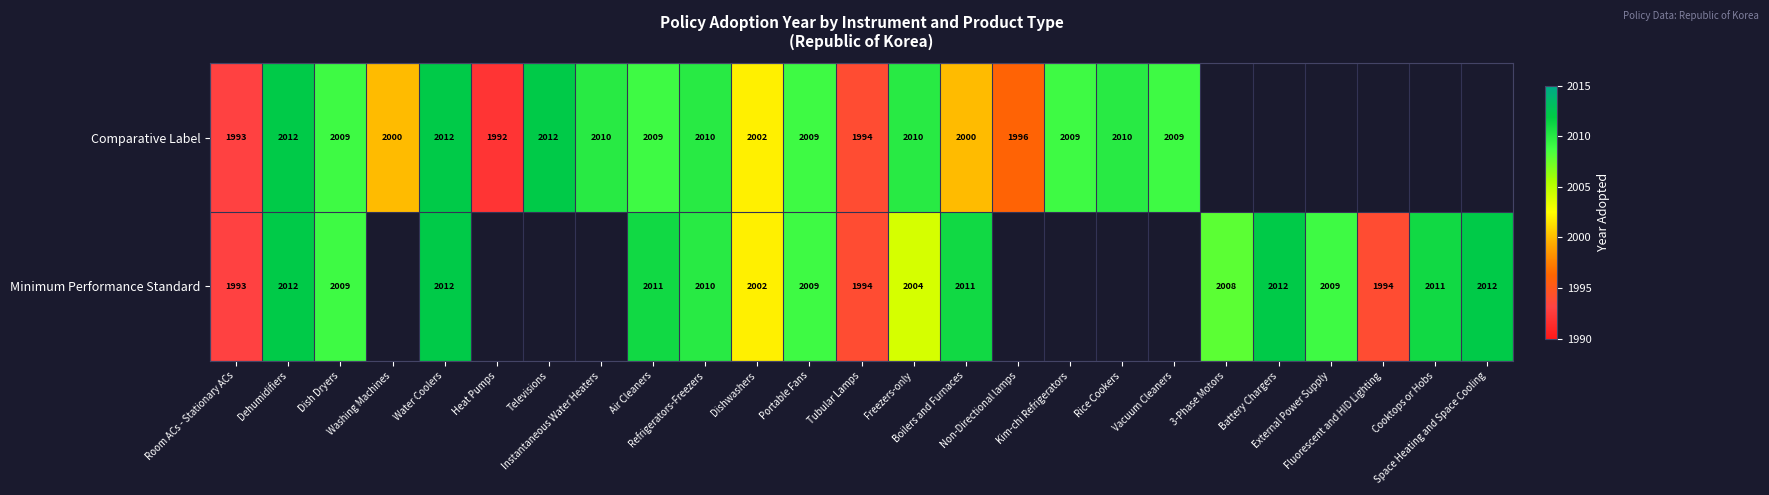

At which category is the sum across all series the highest?

Dehumidifiers